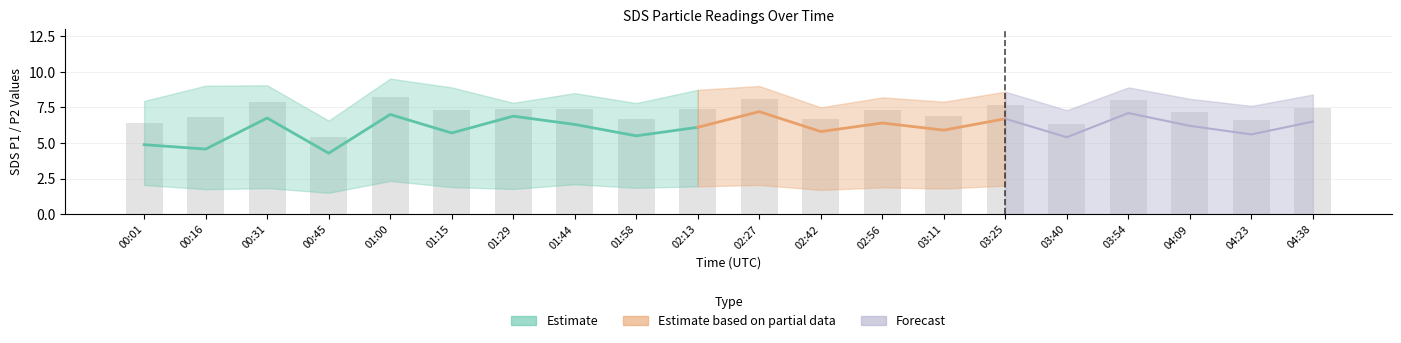

What is the maximum value for SDS_P2?

2.3